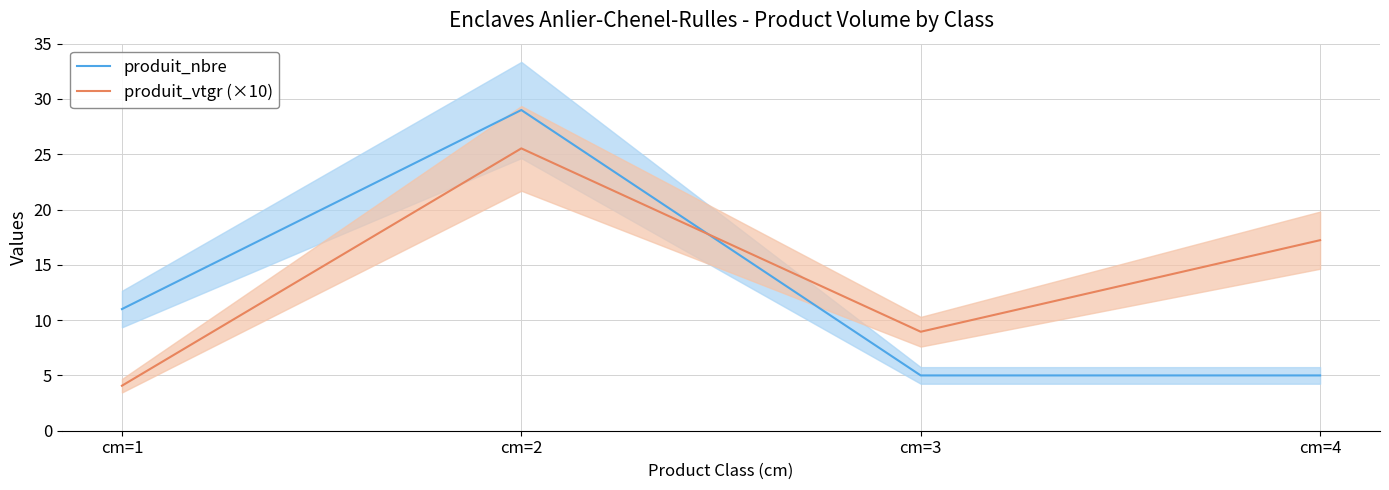

At cm=3, list the series in order from largest to smallest.

produit_vtgr (×10), produit_nbre